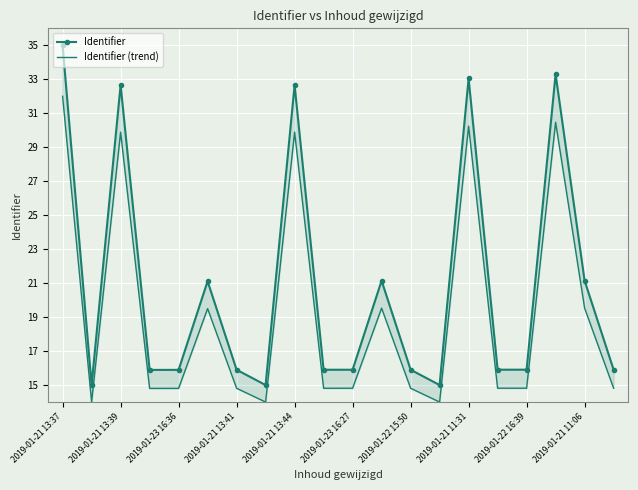

What is the label of the 15th point from the right?

2019-01-23 16:27